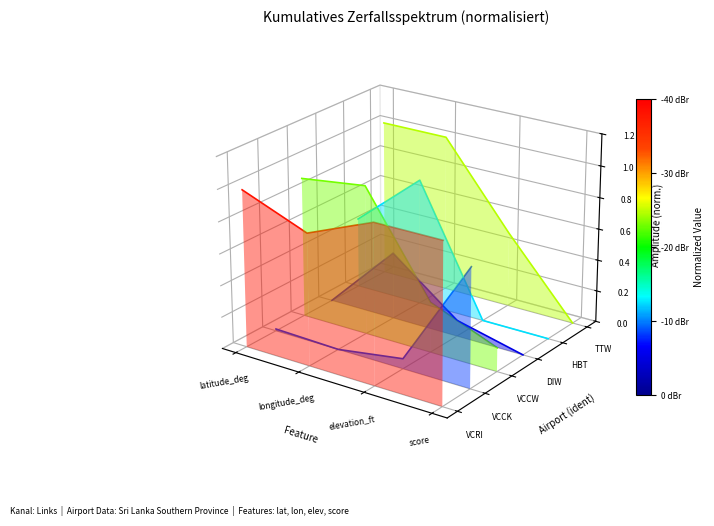

How many data points in VCCW are above 0?

2